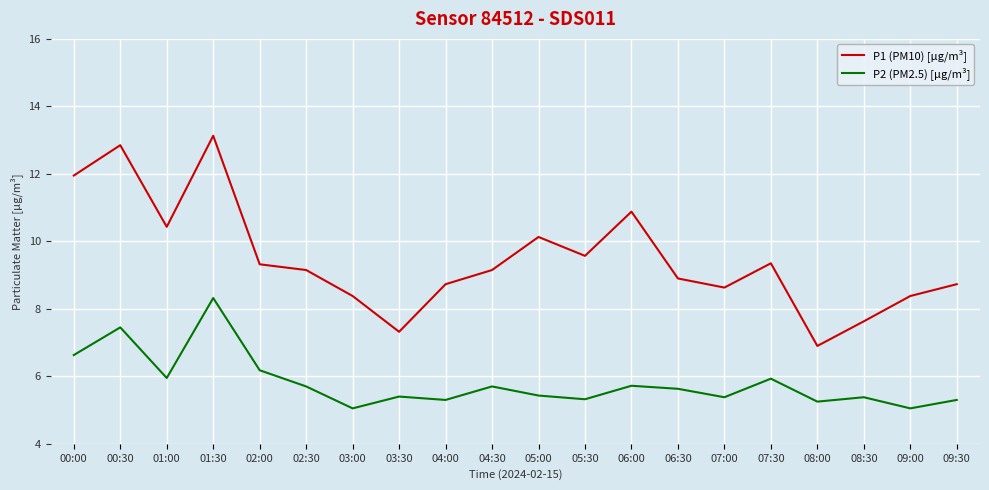

What is the sum of all P1 (PM10) [µg/m³] values?

189.5